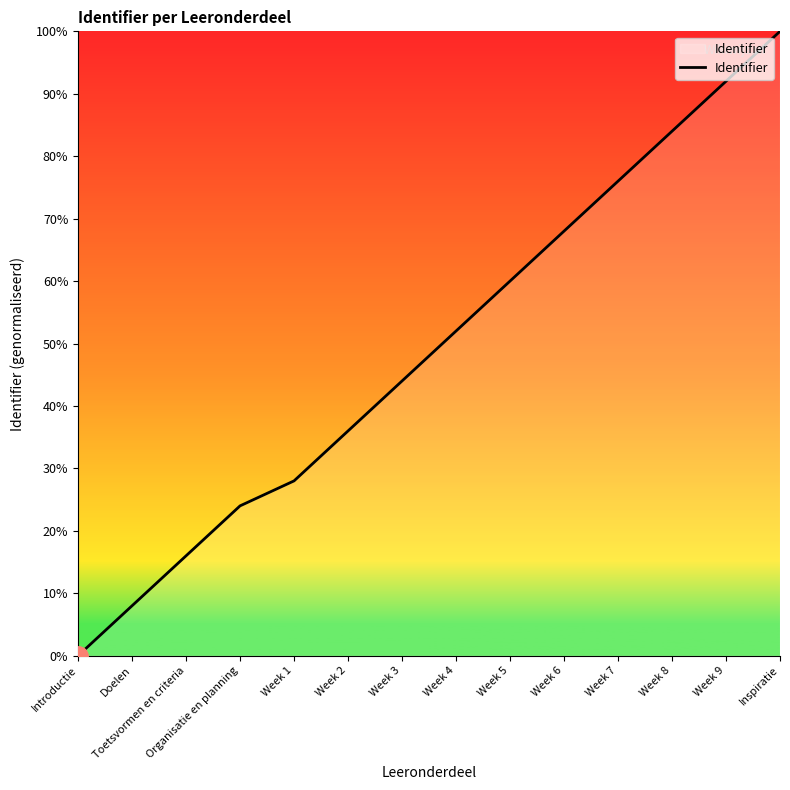

Which has a higher value, Week 3 or Toetsvormen en criteria?

Week 3